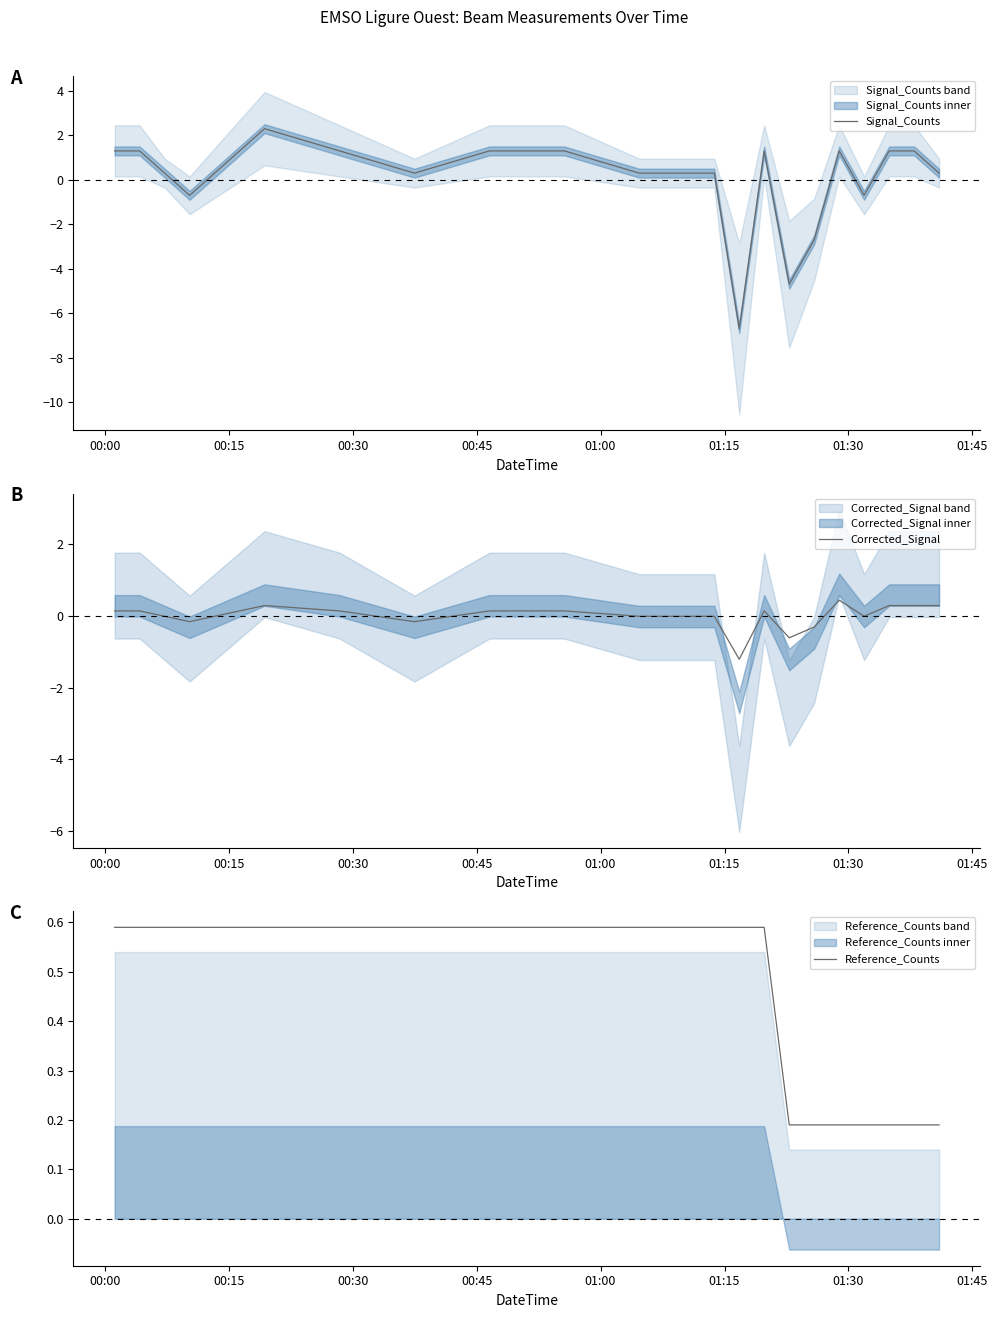

What is the lowest value of the Signal_Counts series?

-6.7